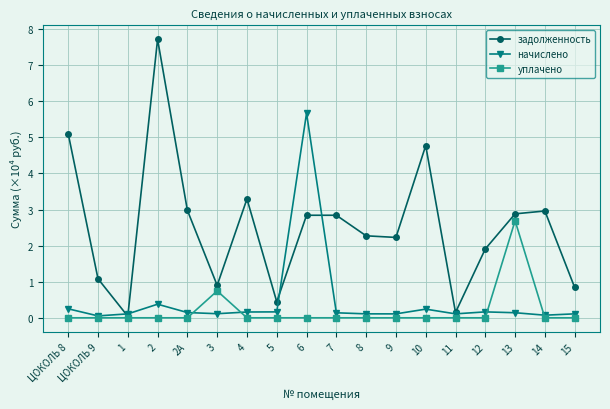

Does the chart display data point markers on the line(s)?

Yes